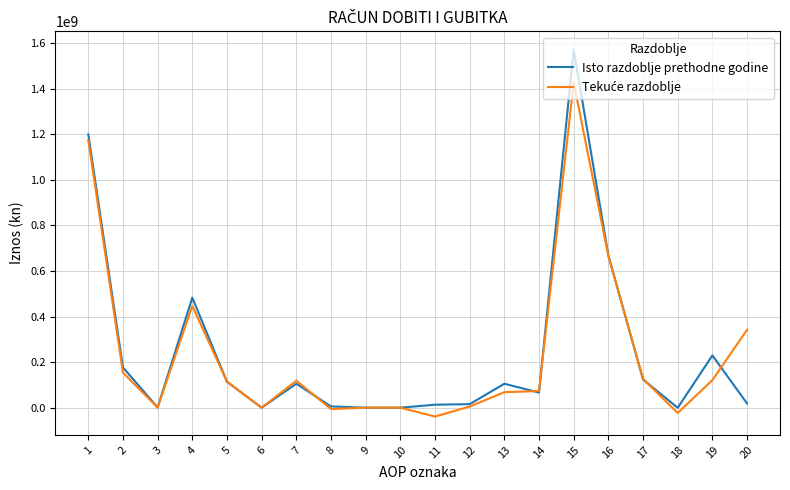

What is the greatest value displayed?

1571058410